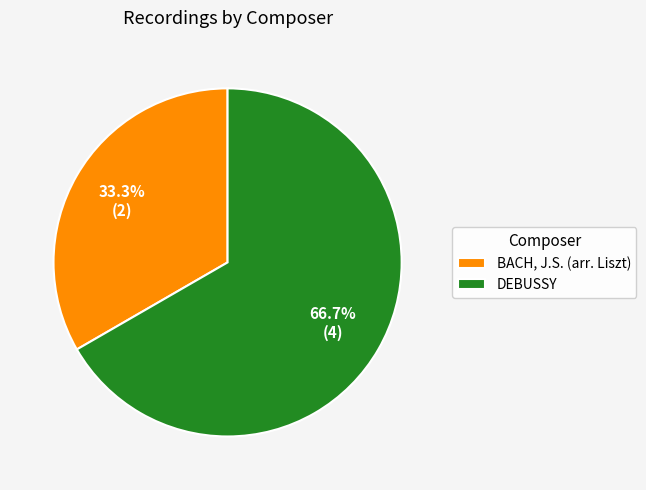

Between BACH, J.S. (arr. Liszt) and DEBUSSY, which is larger?

DEBUSSY